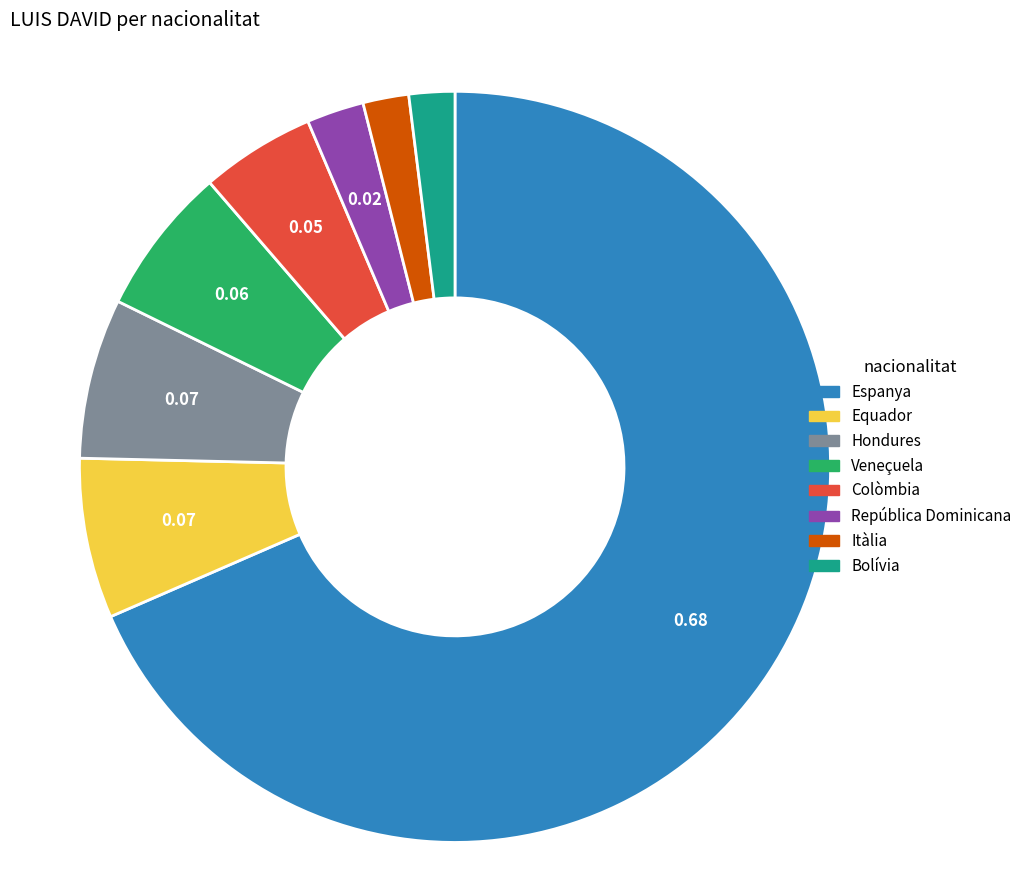

Combined, do Equador and República Dominicana account for over 50%?

No